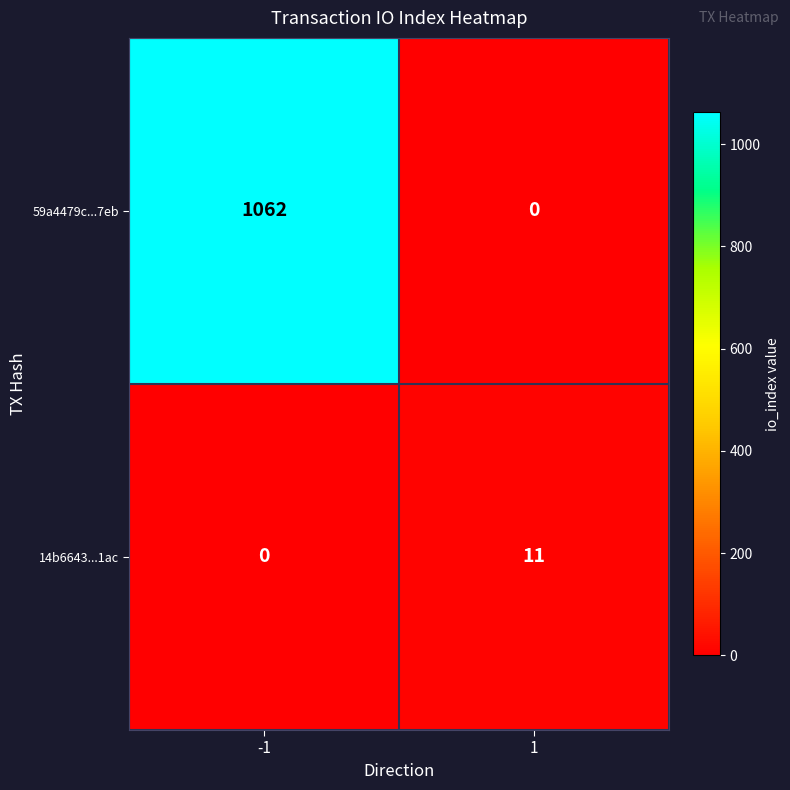

What is the maximum value shown in the chart?

1062